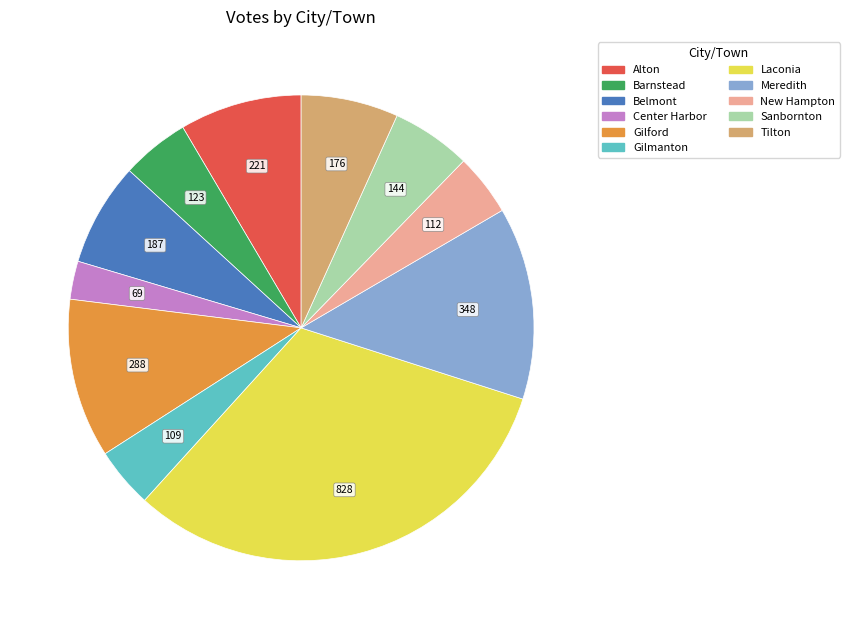

How many slices are in this pie chart?

11